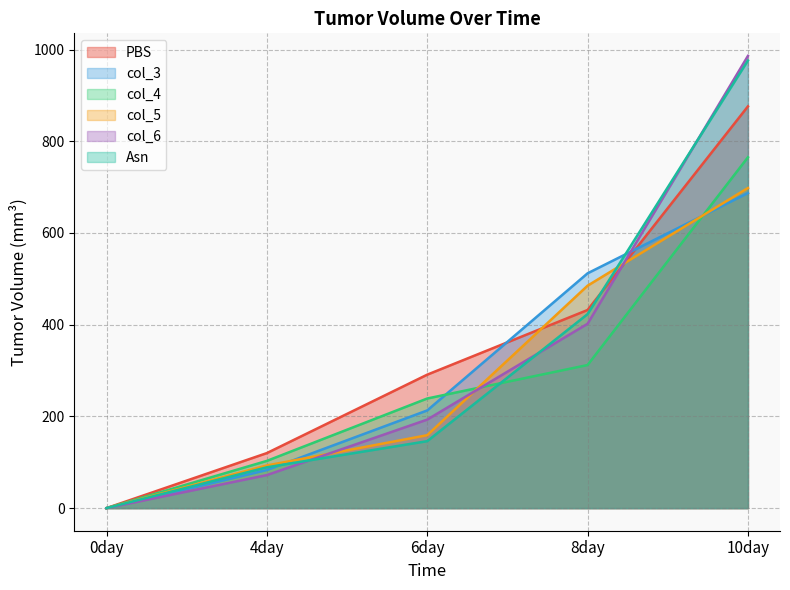

At which label does PBS first exceed 291?

8day